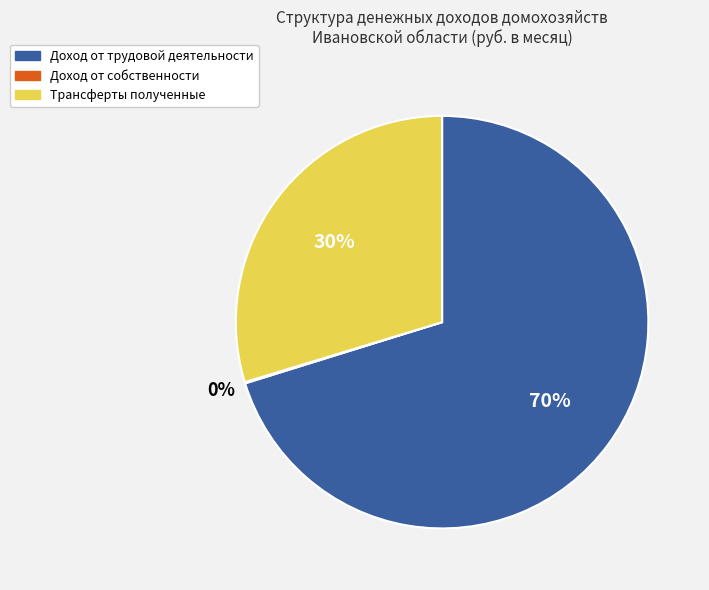

Which has a higher value, Трансферты полученные or Доход от трудовой деятельности?

Доход от трудовой деятельности